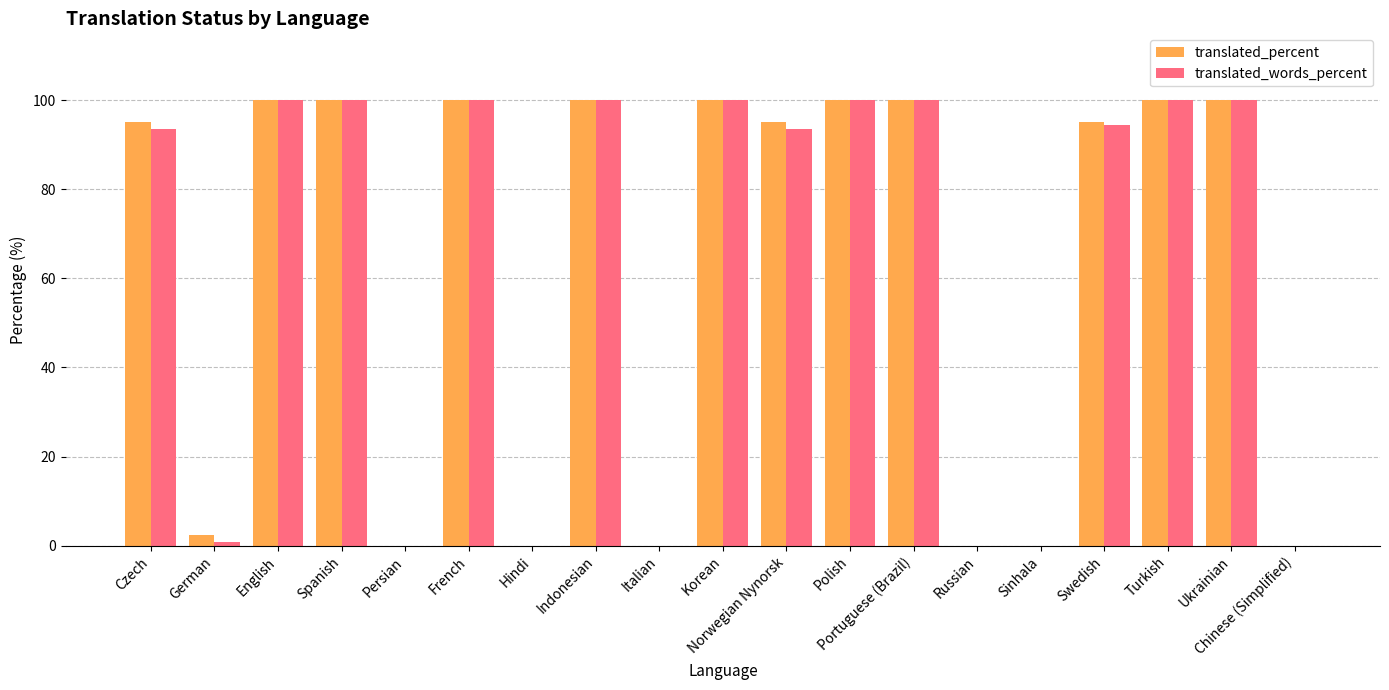

What is the approximate value of translated_words_percent at Indonesian?

100.0